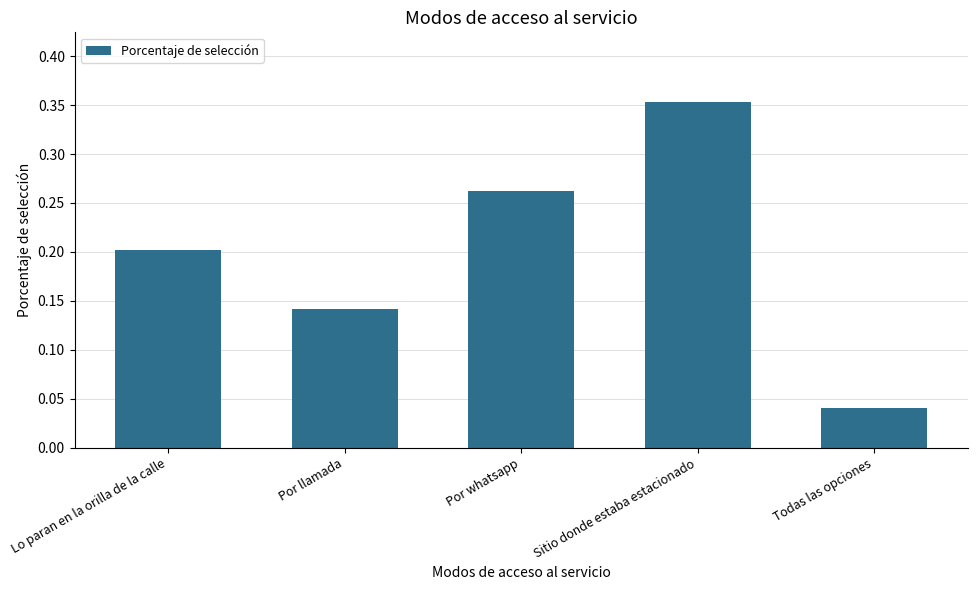

Which category has the highest value across all series?

Sitio donde estaba estacionado